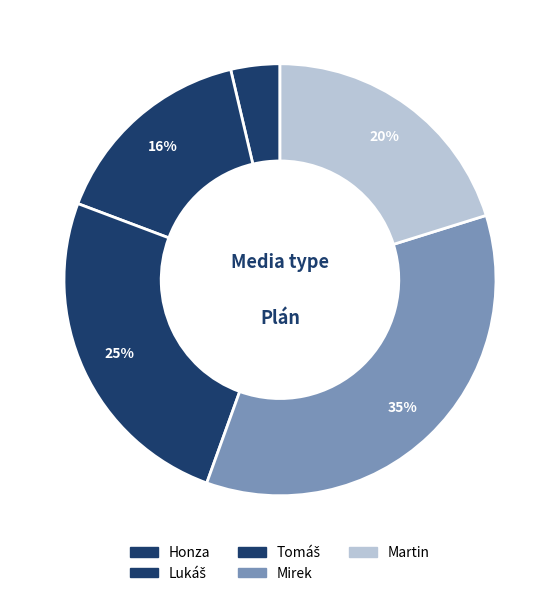

What is the largest slice in the pie chart?

Mirek